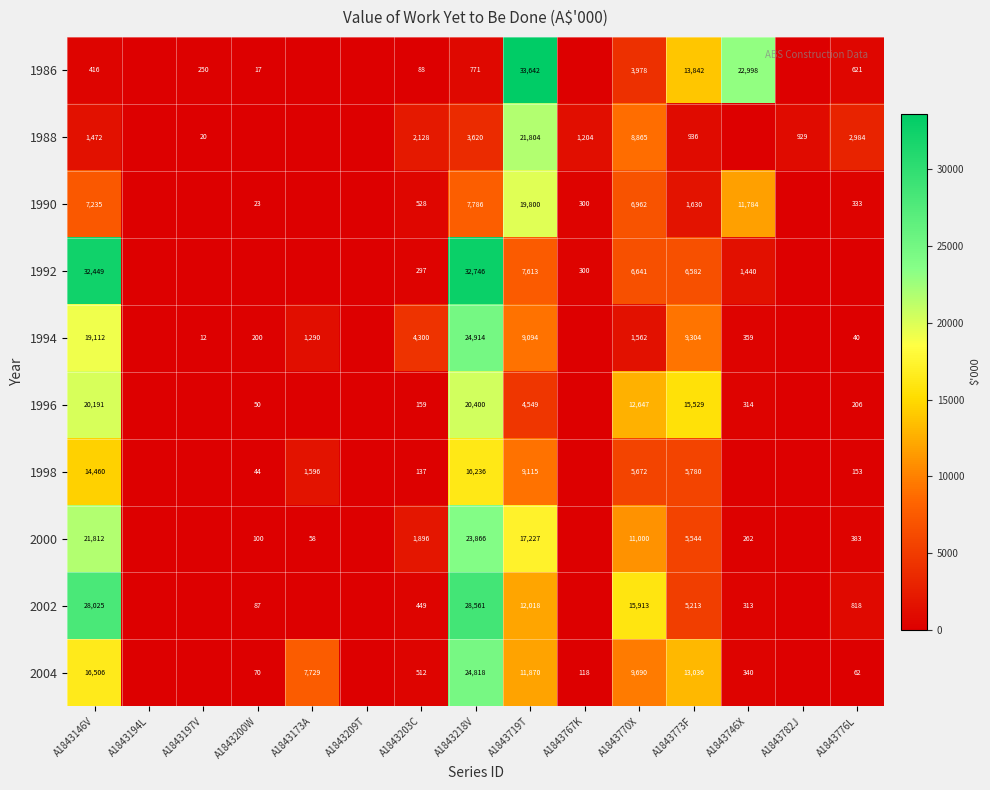

The 2000 series shows 262 at A1843746X. True or false?

True